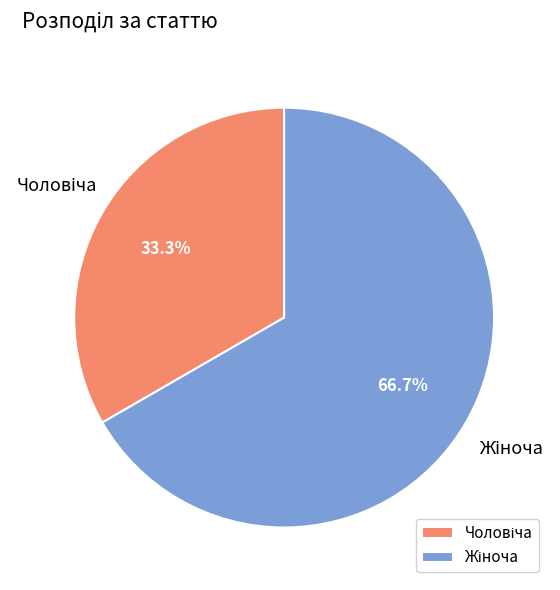

Is there any slice that represents more than half of the pie?

Yes